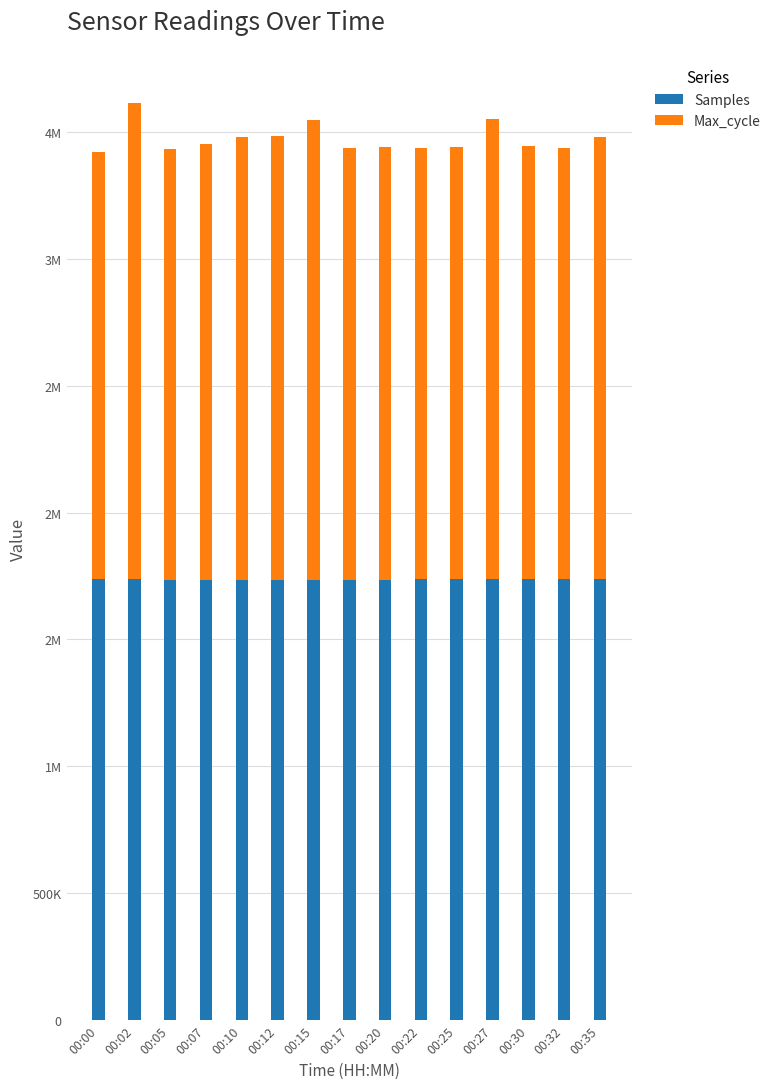

What value does the Samples series have at 00:20?

1736289.0